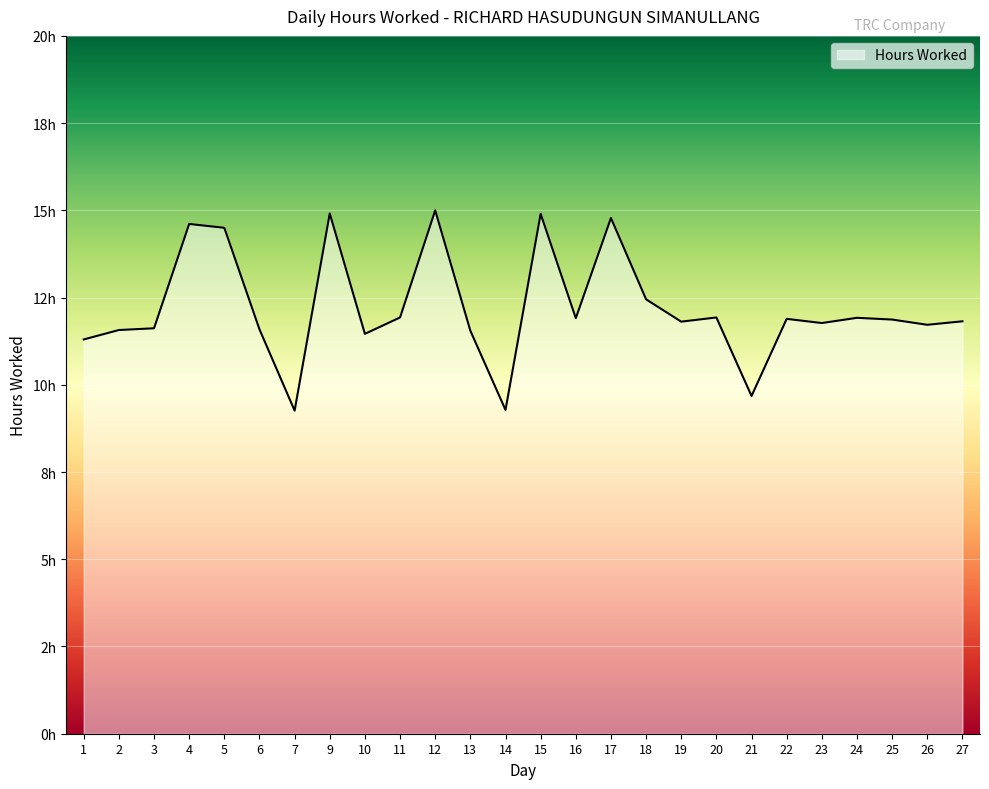

Does the chart display data point markers on the line(s)?

No